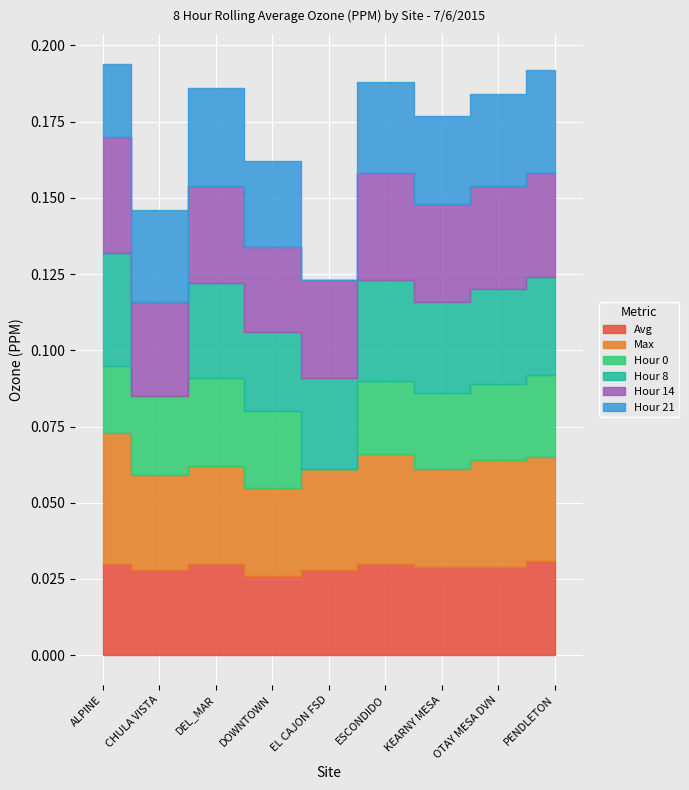

Where is the first local minimum for Hour 8?

CHULA VISTA